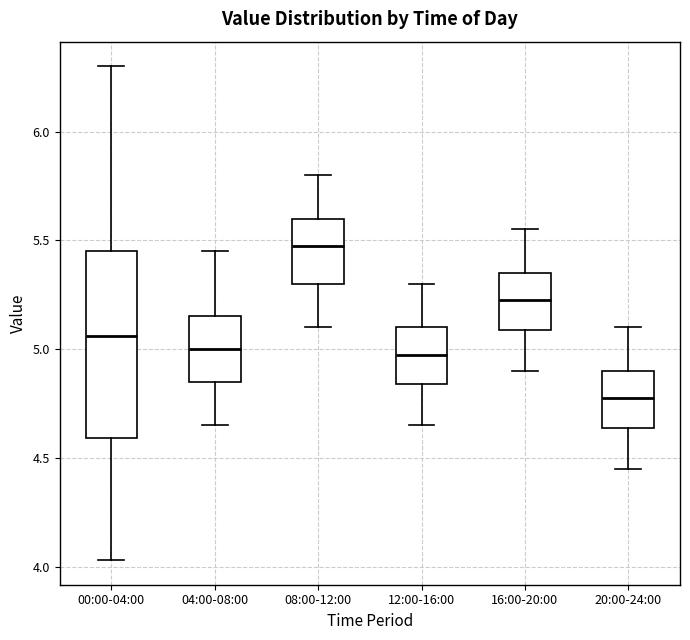

Where does the lower whisker of the box for 08:00-12:00 end on the y-axis? The values are not printed on the chart, so give them approximately, as read against the axis.

5.10